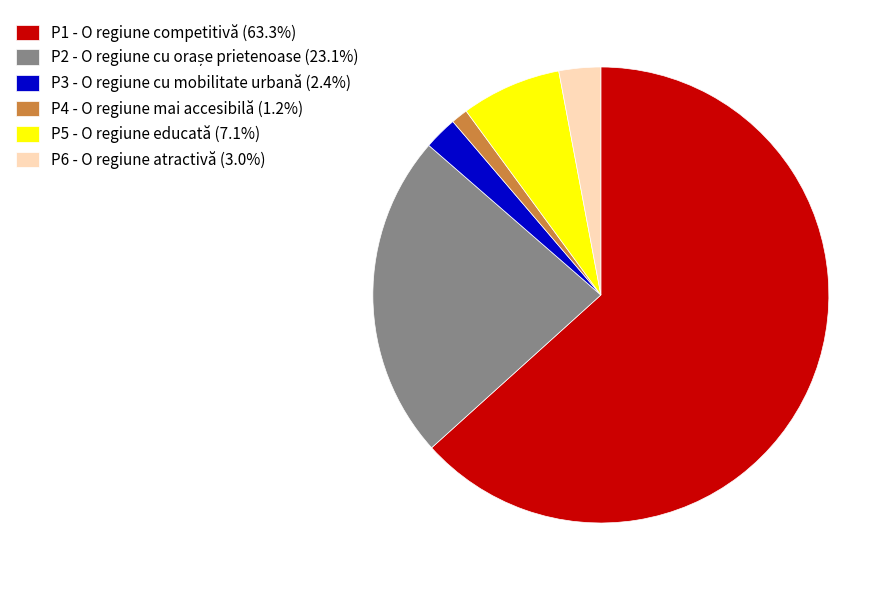

Which slice is the smallest?

P4 - O regiune mai accesibilă